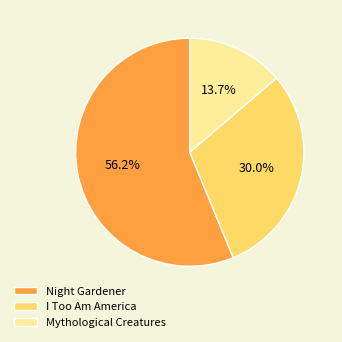

What is the smallest slice in the pie chart?

Mythological Creatures